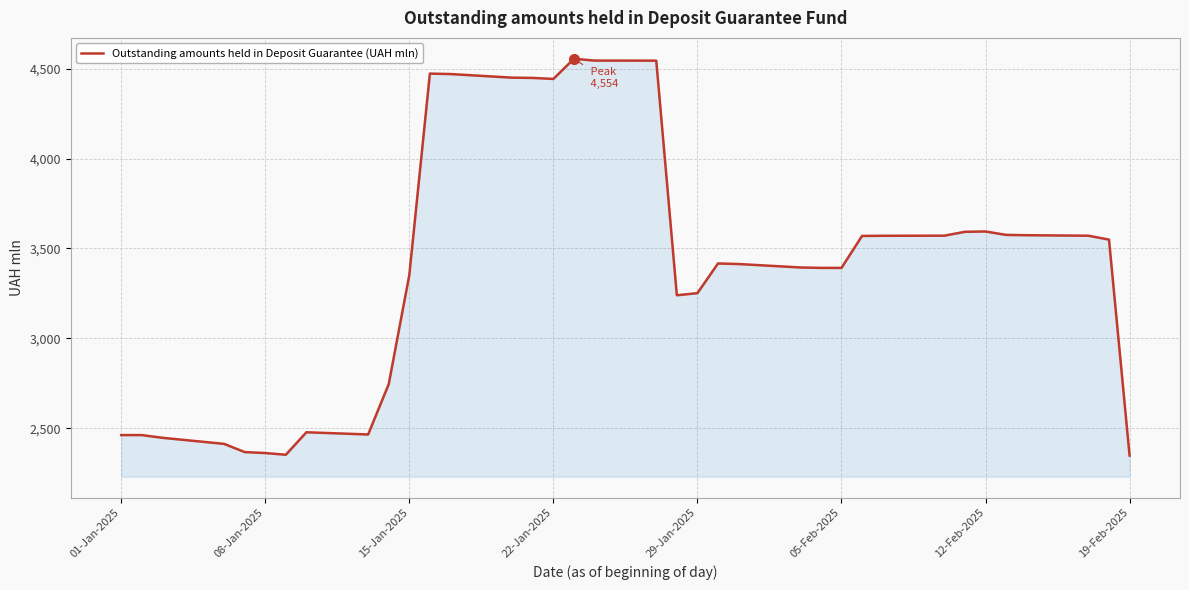

What is the difference between the maximum and minimum values?

2205.3